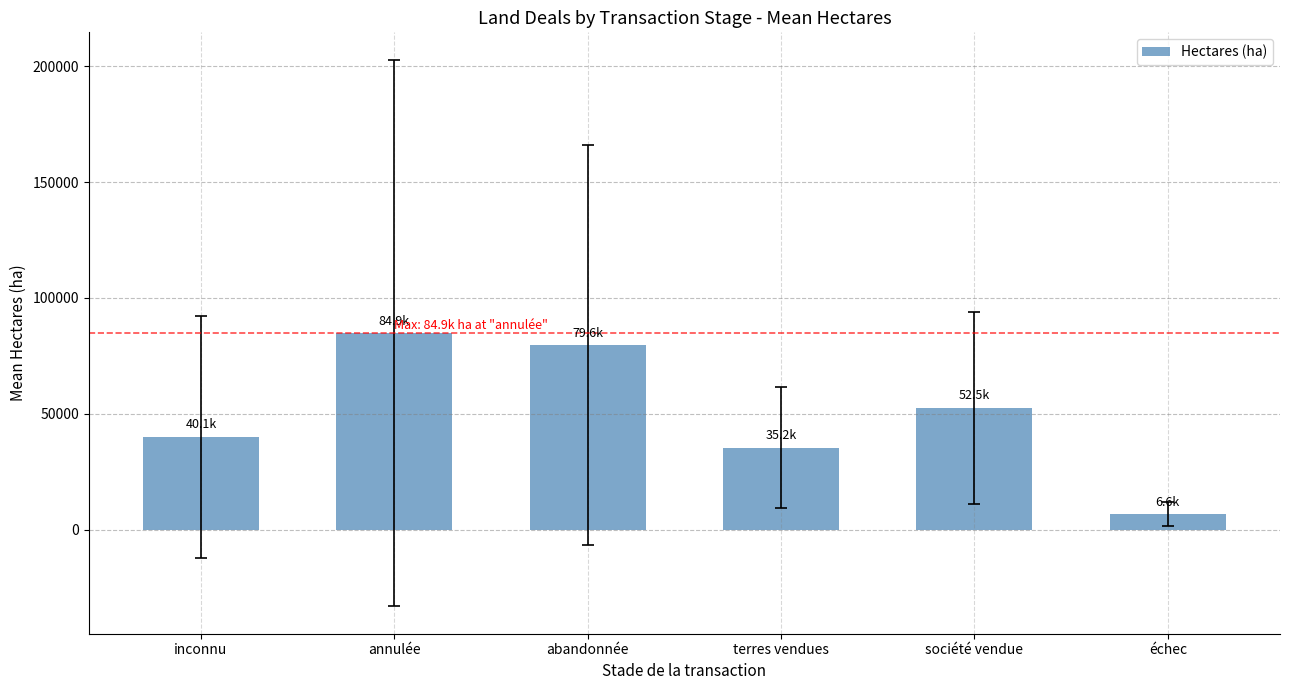

Is it true that the value at inconnu is 14471.9?

False